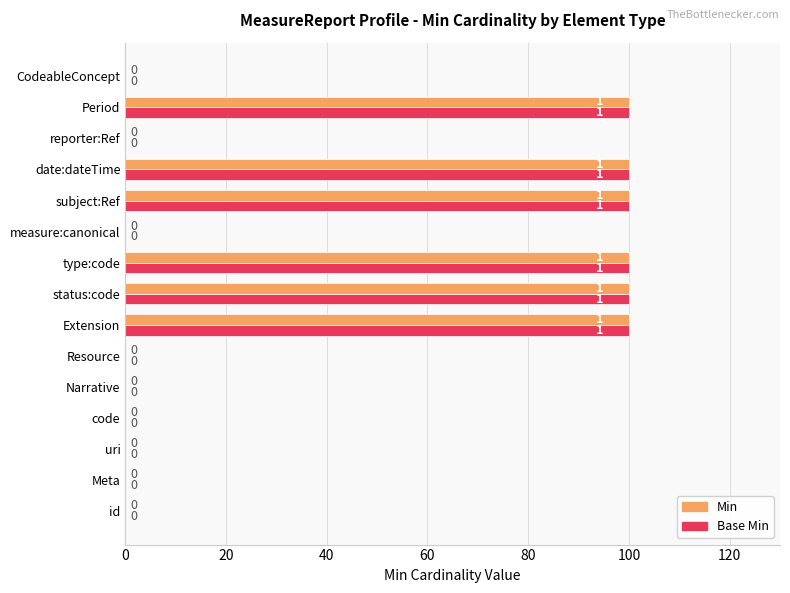

The value of Min at CodeableConcept is 0. True or false?

True